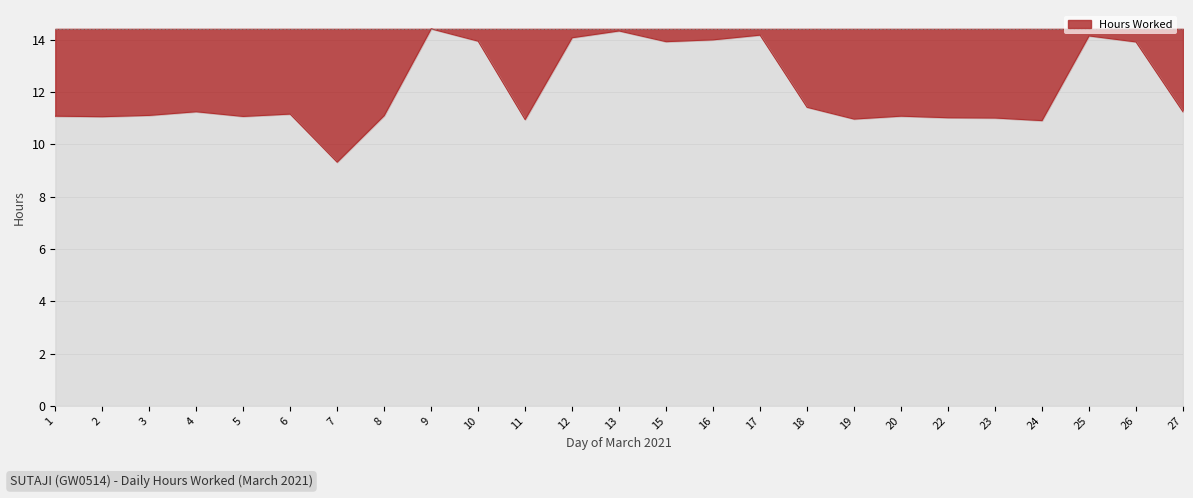

How many lines are shown in the chart?

1